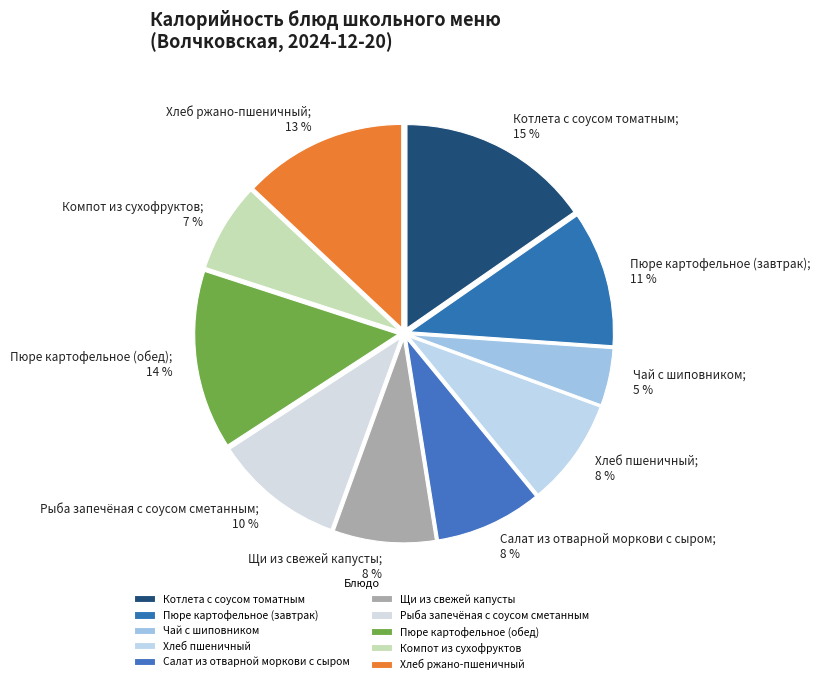

How many slices are in this pie chart?

10